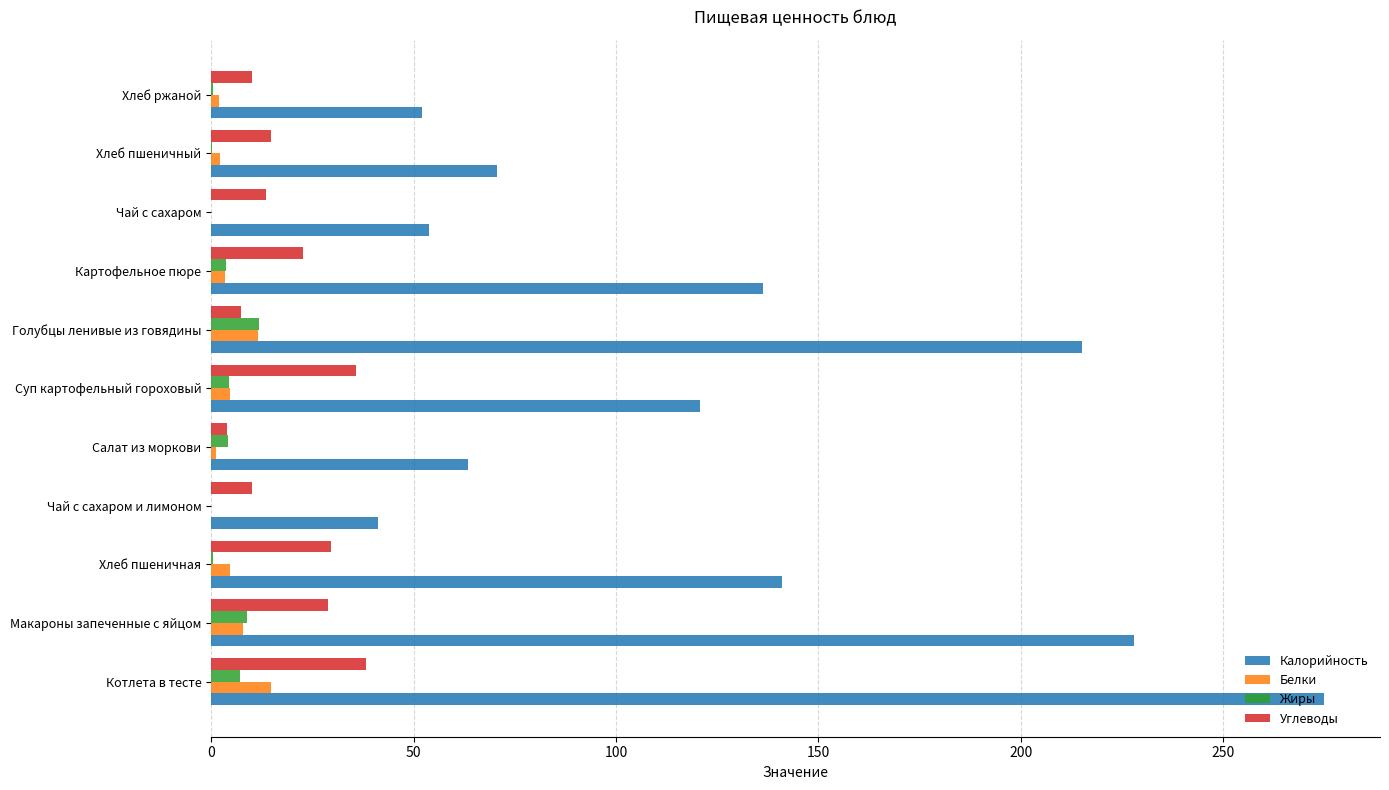

How many series are shown in this chart?

4